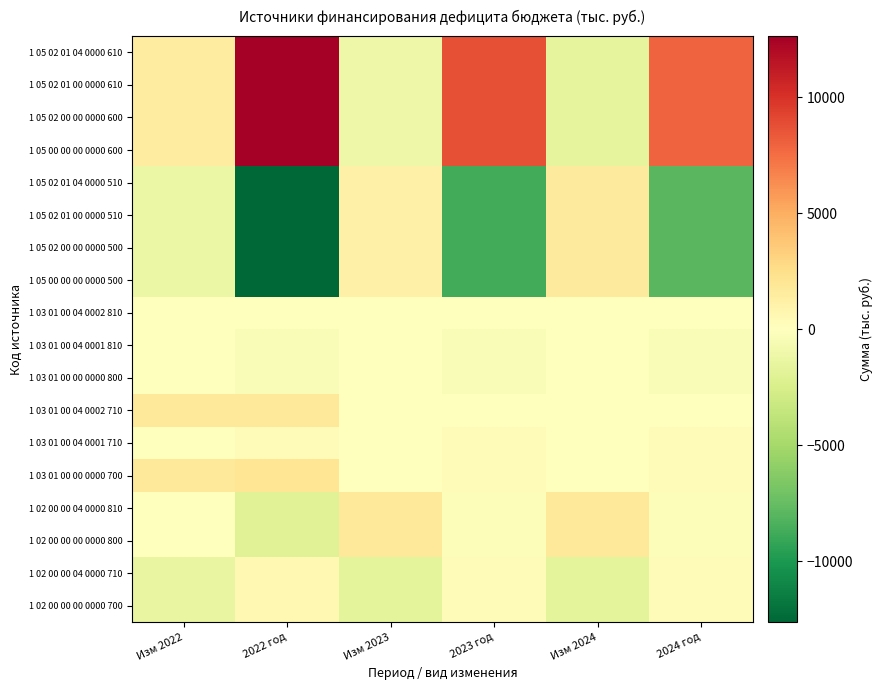

Which has a higher value, Изм 2024 or 2023 год?

2023 год